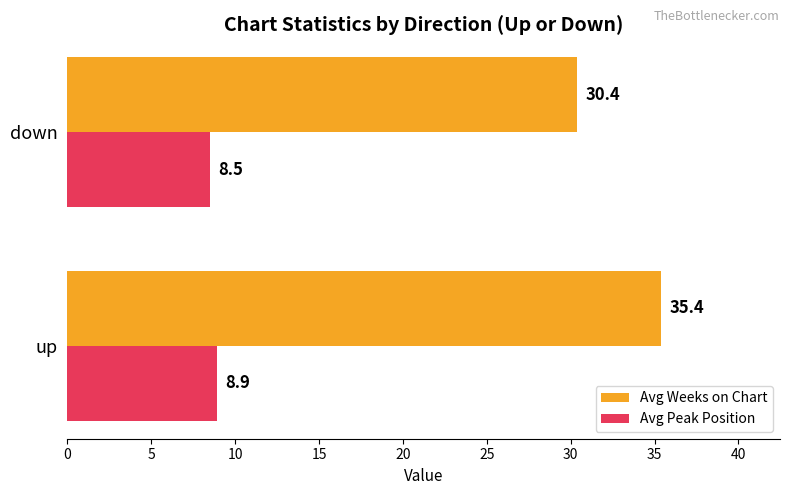

What is the total value across all series at down?

38.9